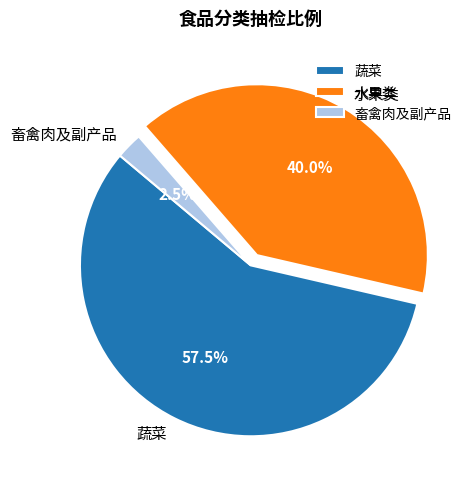

Which slice represents more than half of the pie?

蔬菜